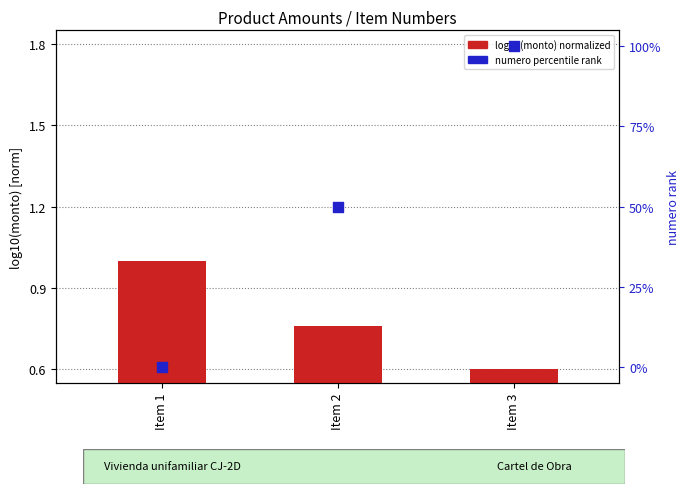

At how many categories does at least one series exceed 99?

1